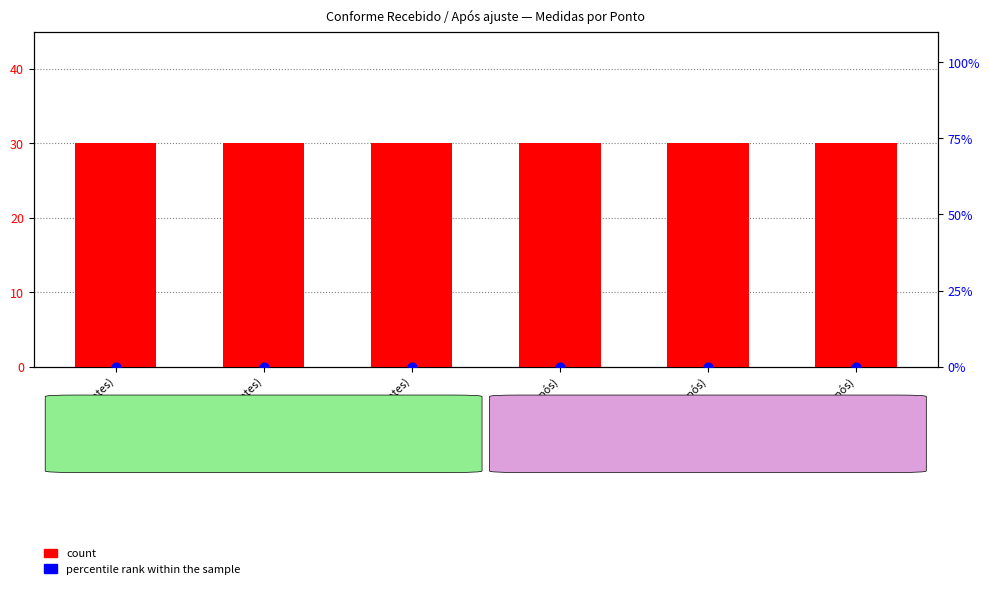

Which series reaches the maximum Y coordinate?

count